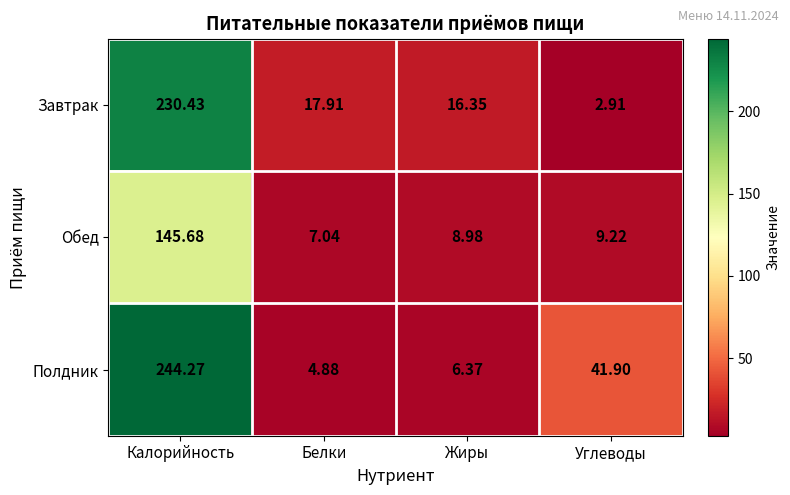

At which label does Обед reach its peak?

Калорийность